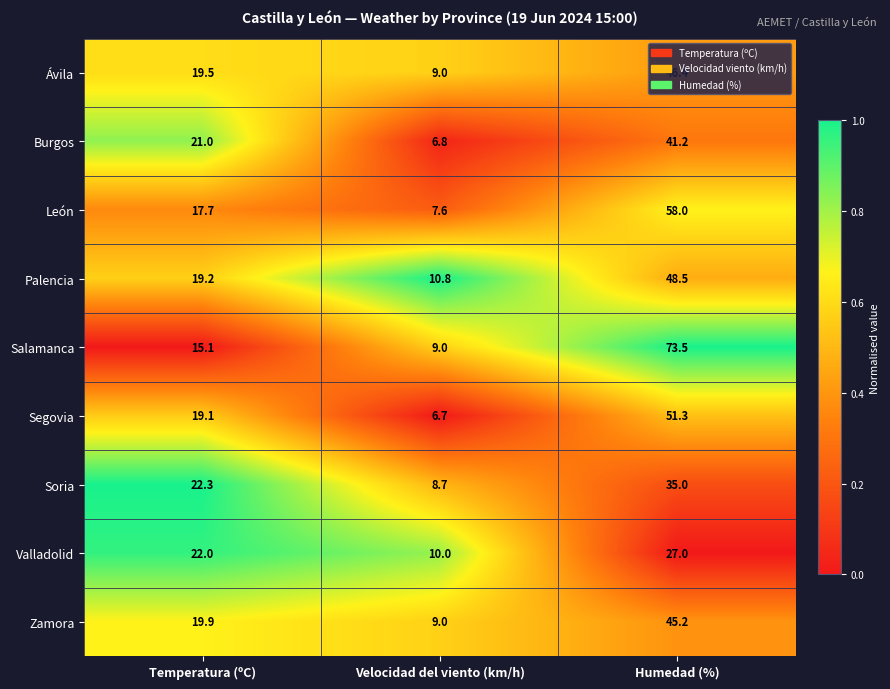

Which series has the largest total across all categories?

Salamanca